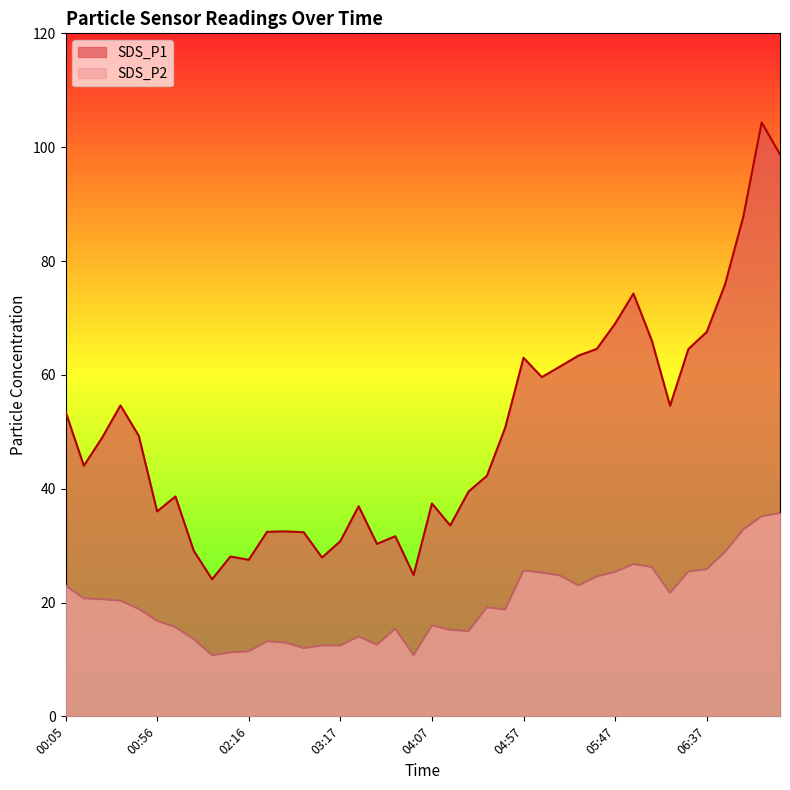

List the series in order of their peak value, lowest first.

SDS_P2, SDS_P1